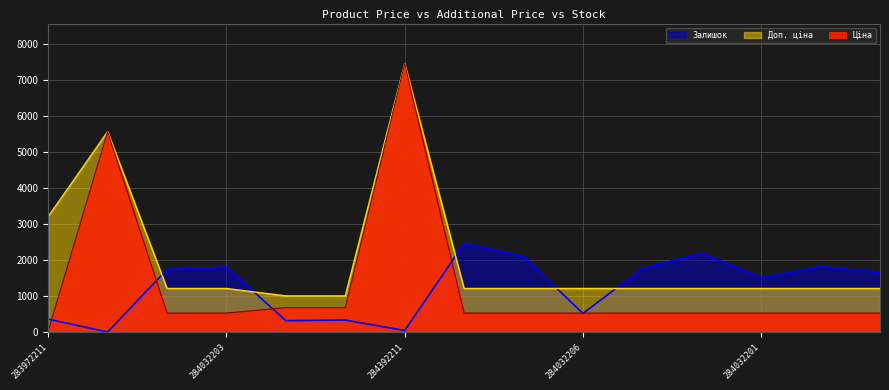

Which series has the largest range (max minus min)?

Ціна